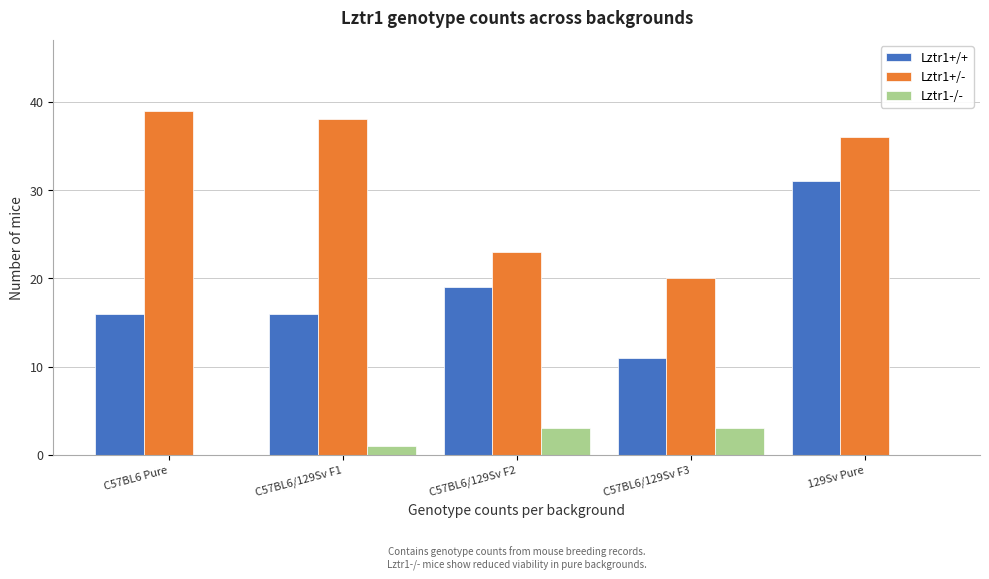

Reading right to left, what are all the values shown in this chart?

Lztr1+/+: 129Sv Pure=31	C57BL6/129Sv F3=11	C57BL6/129Sv F2=19	C57BL6/129Sv F1=16	C57BL6 Pure=16
Lztr1+/-: 129Sv Pure=36	C57BL6/129Sv F3=20	C57BL6/129Sv F2=23	C57BL6/129Sv F1=38	C57BL6 Pure=39
Lztr1-/-: 129Sv Pure=0	C57BL6/129Sv F3=3	C57BL6/129Sv F2=3	C57BL6/129Sv F1=1	C57BL6 Pure=0